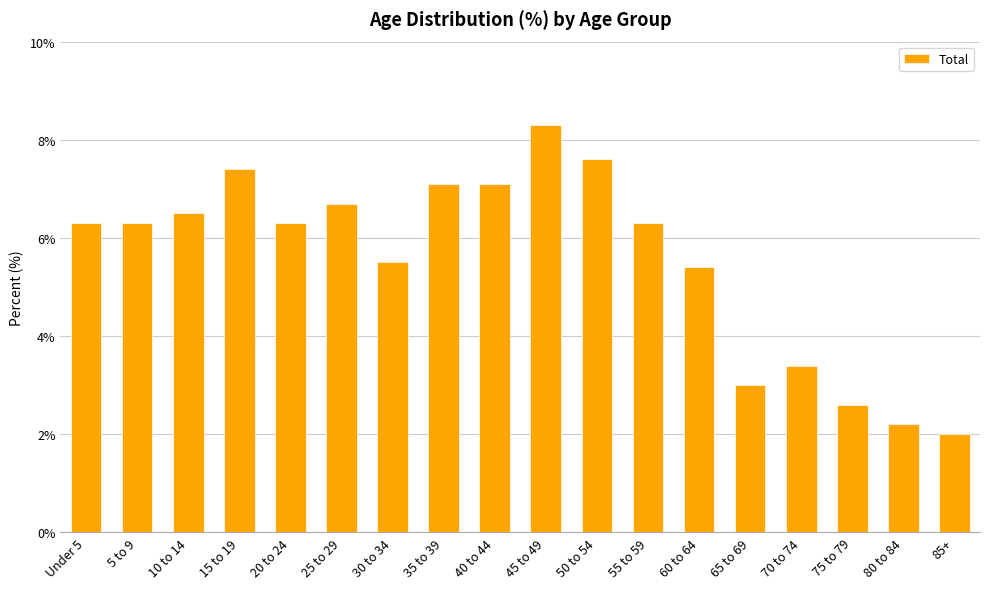

What is the sum of the values at 60 to 64 and 45 to 49?

13.7